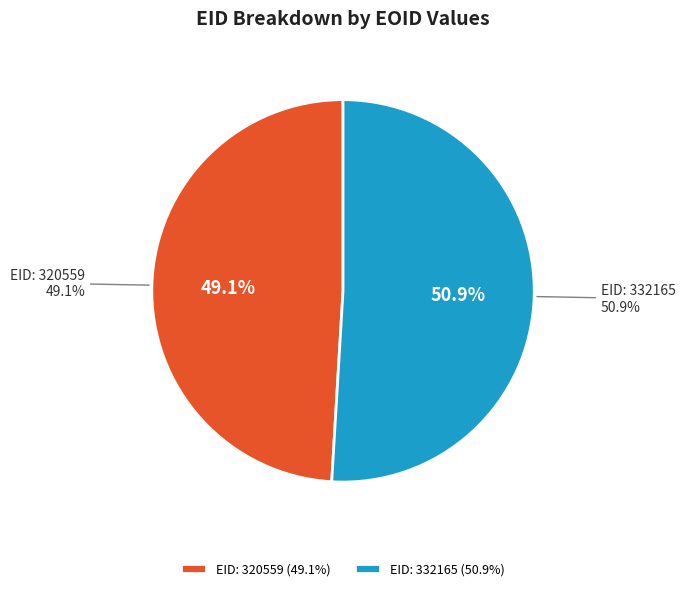

What is the ratio of the value at 332165 to the value at 320559?

1.0